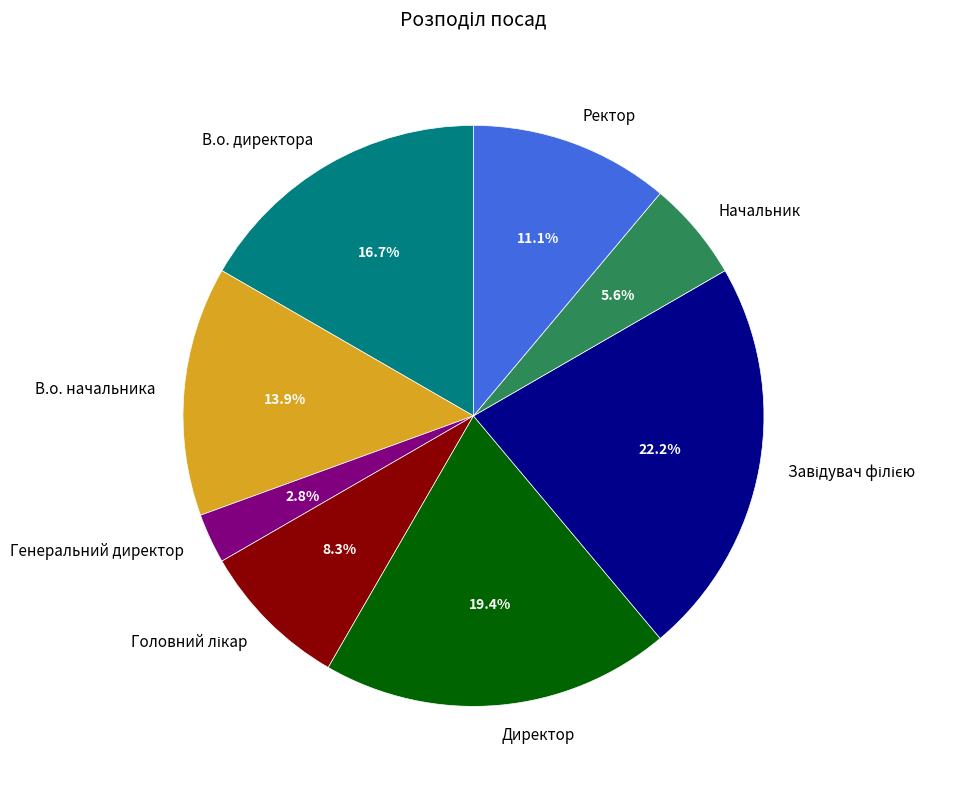

Approximately how many times larger is the value at Ректор compared to Начальник?

2.0